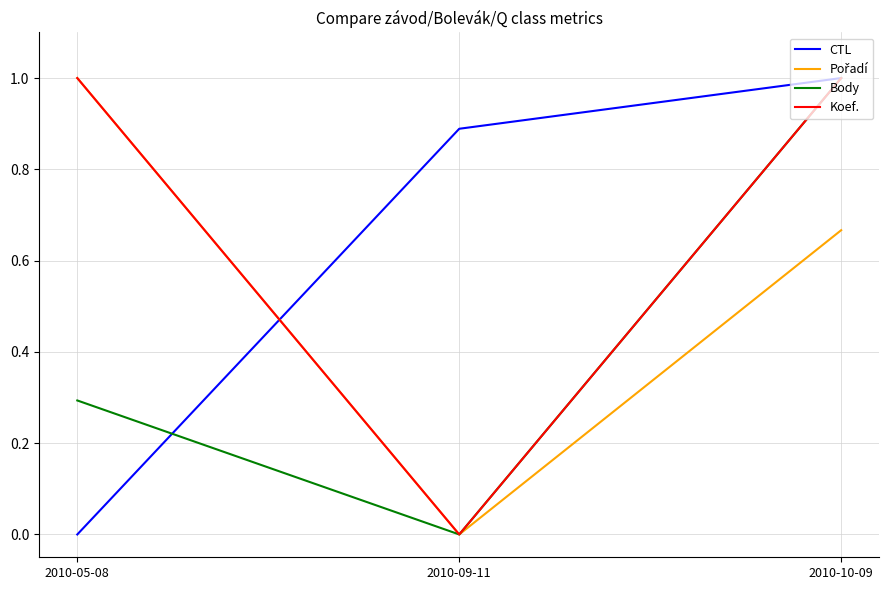

At which label does Body reach its minimum?

2010-09-11